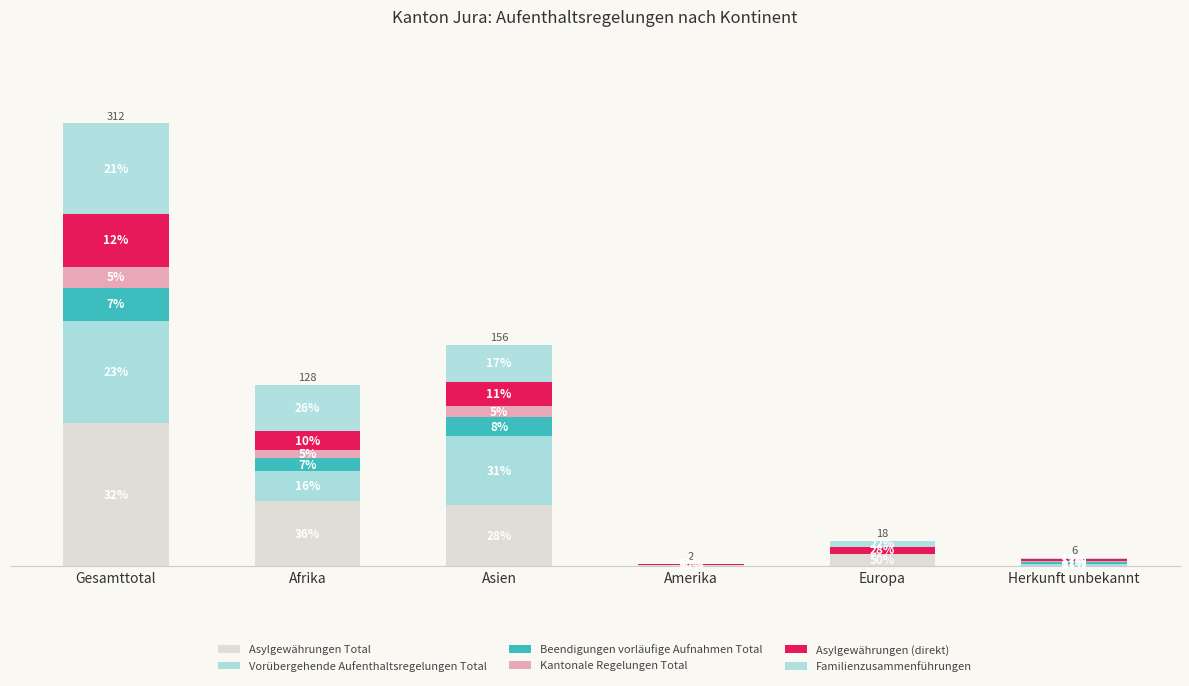

What position from the left is Amerika?

4